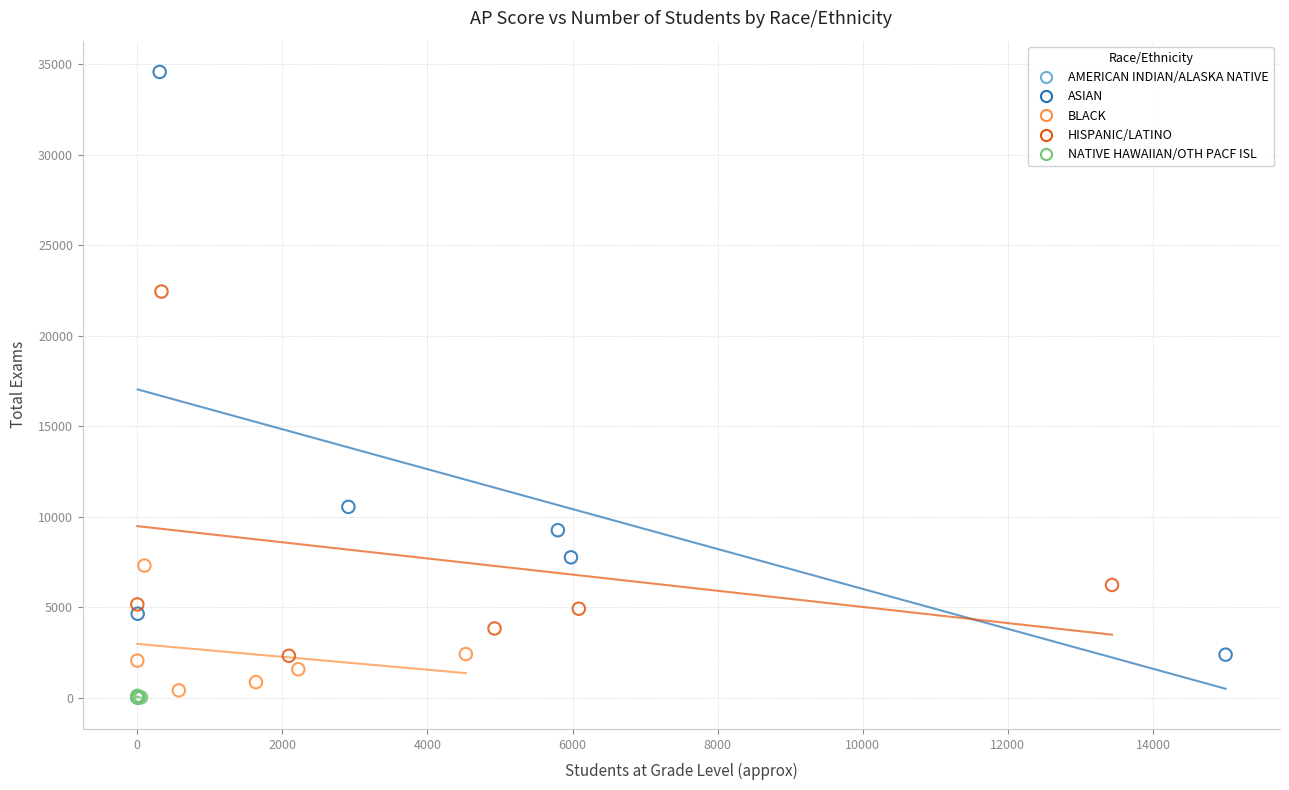

Which series has the widest spread of Y values?

ASIAN